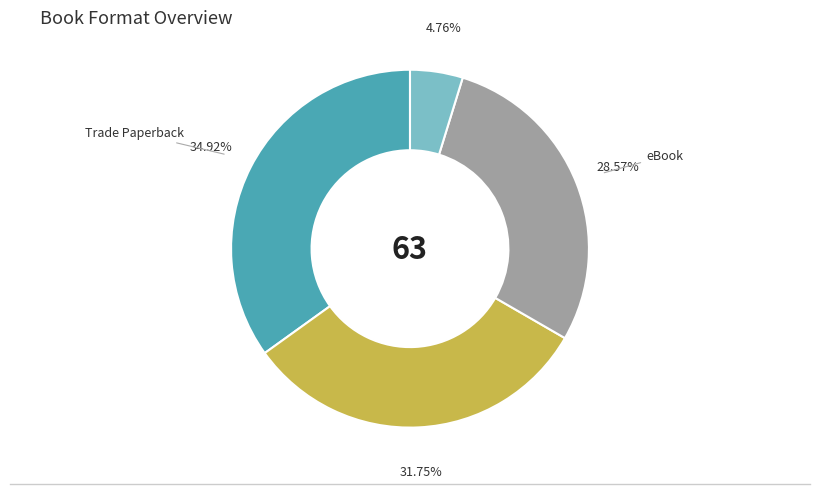

To the nearest percent, what is the difference between the largest and smallest slice percentages?

30%